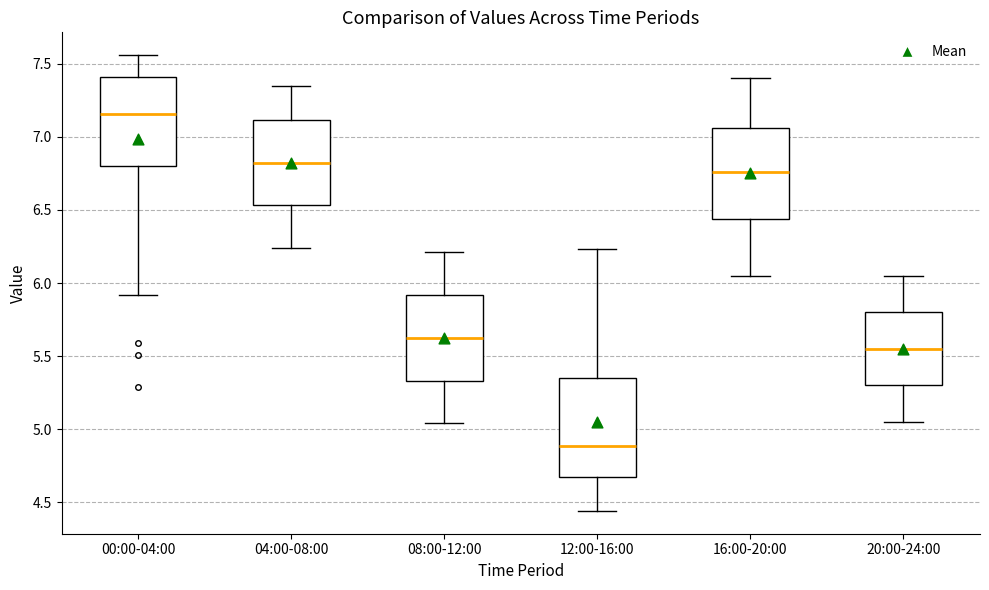

Which box has the lowest median line?

12:00-16:00